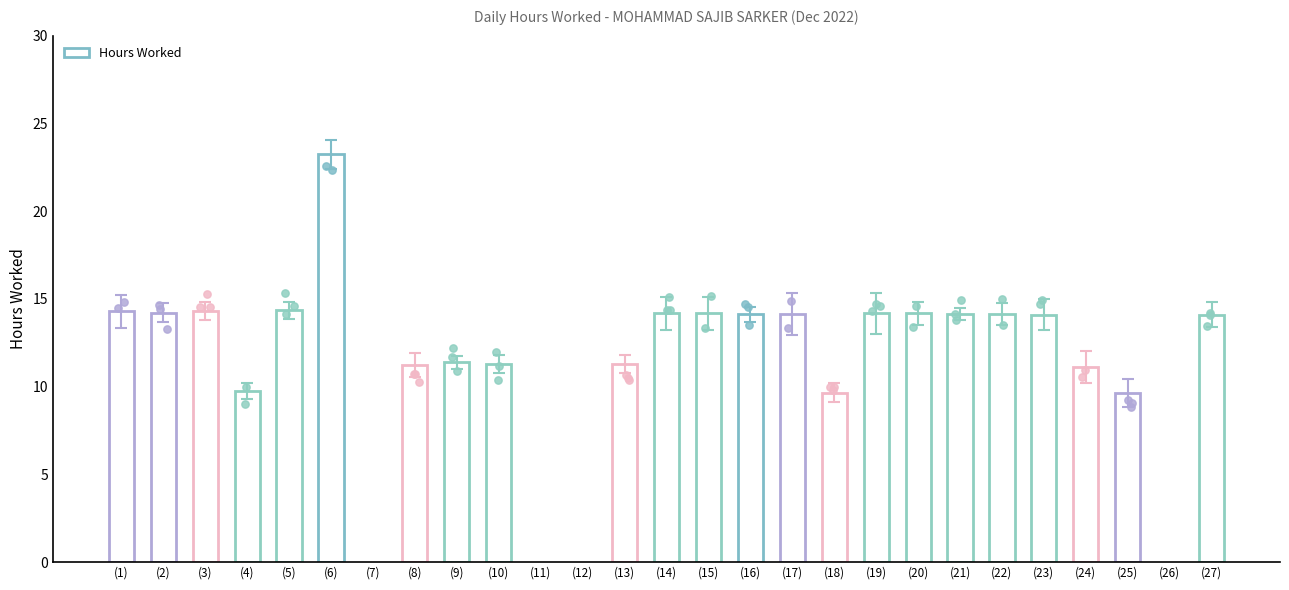

Which has a higher value, 10 or 17?

17